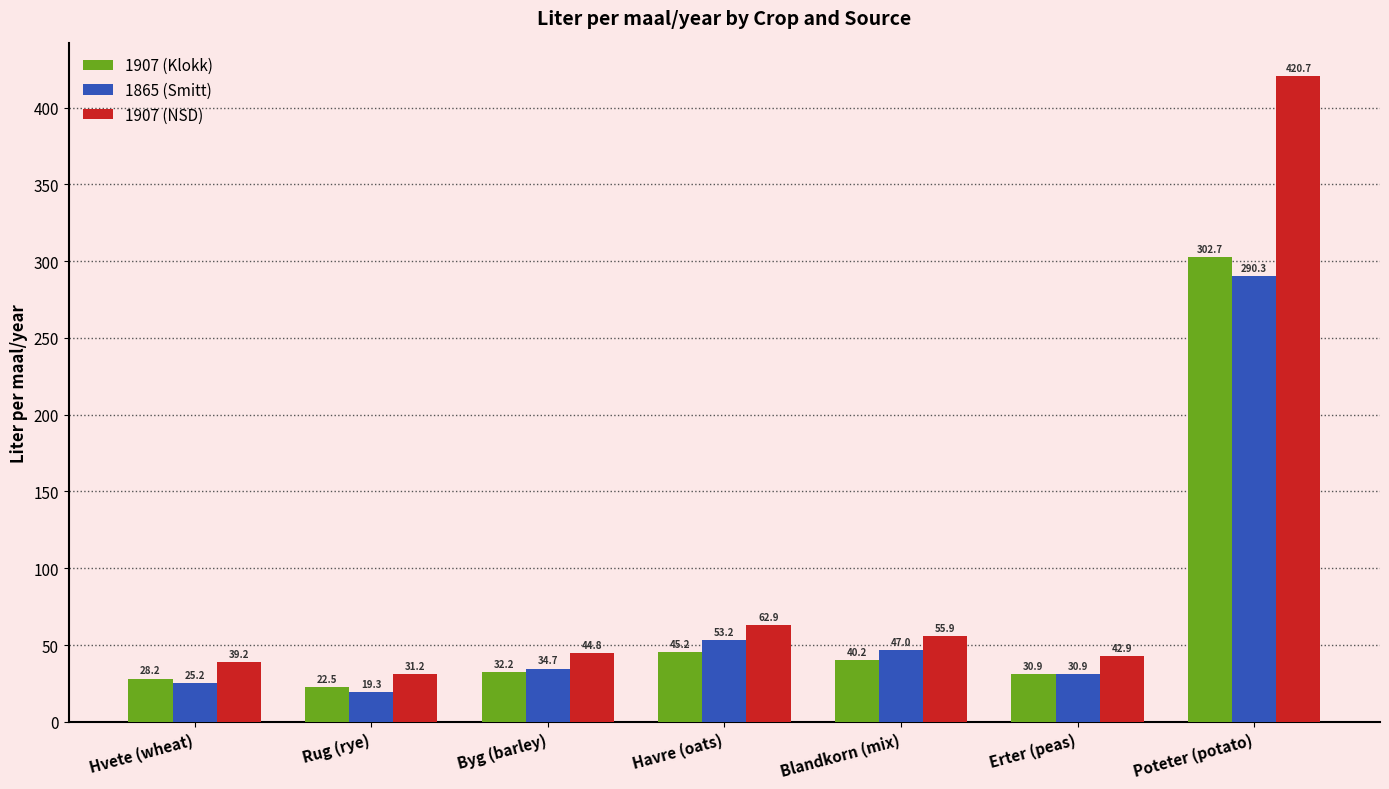

Which series changed the most between Rug (rye) and Havre (oats)?

1865 (Smitt)